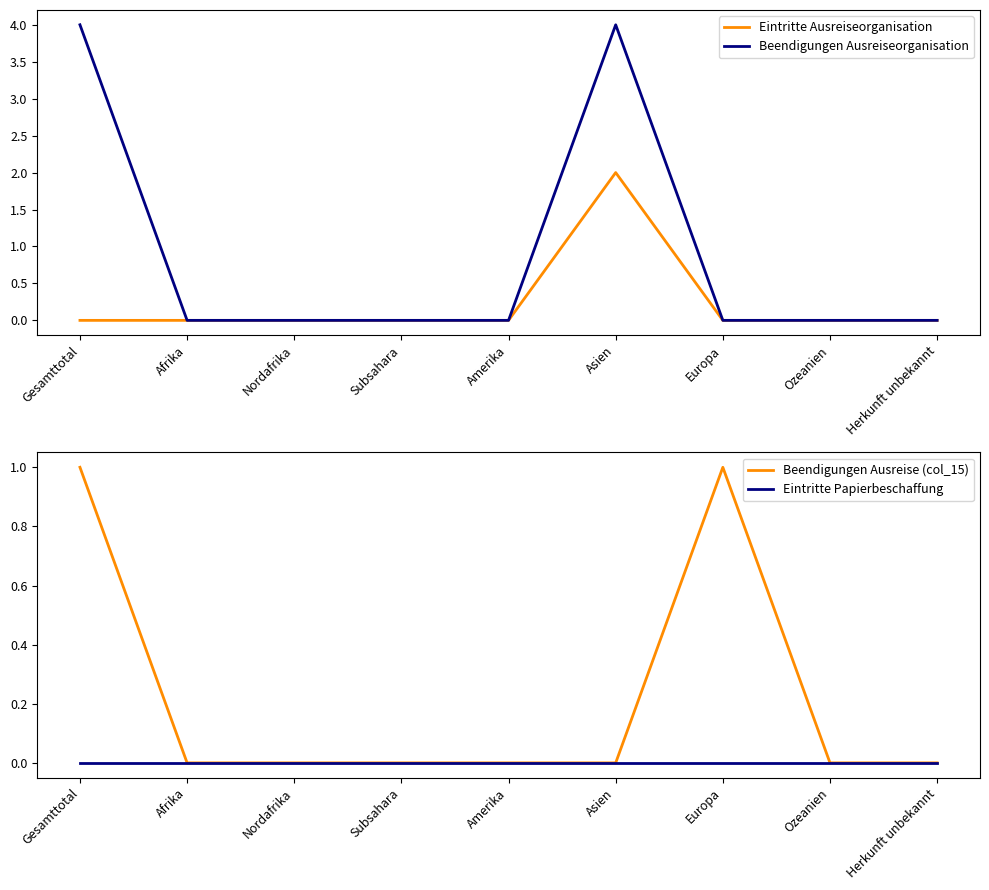

What is the difference between the highest and lowest values at Asien?

4